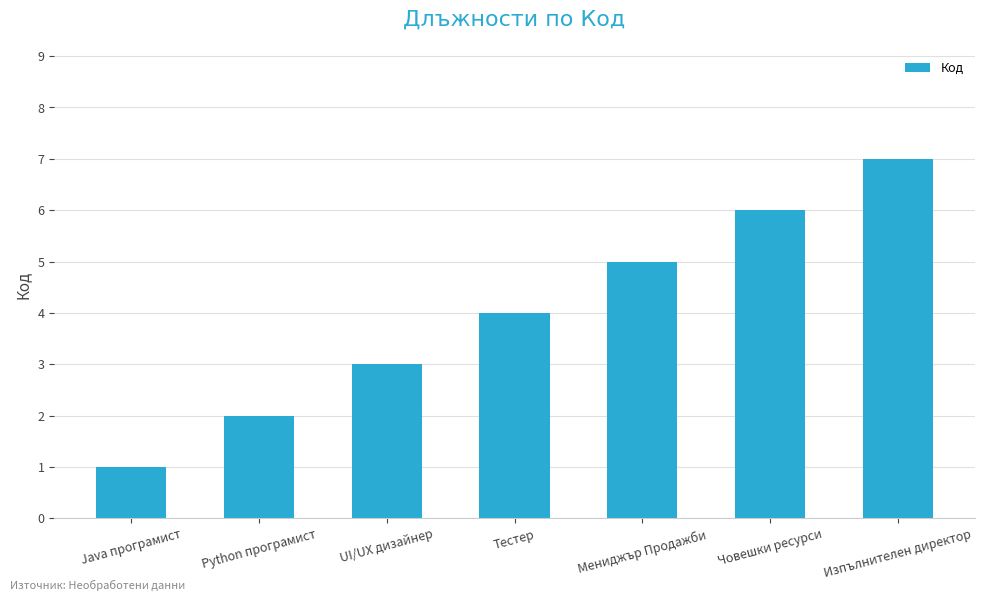

Reading left to right, what are all the values shown in this chart?

1	2	3	4	5	6	7